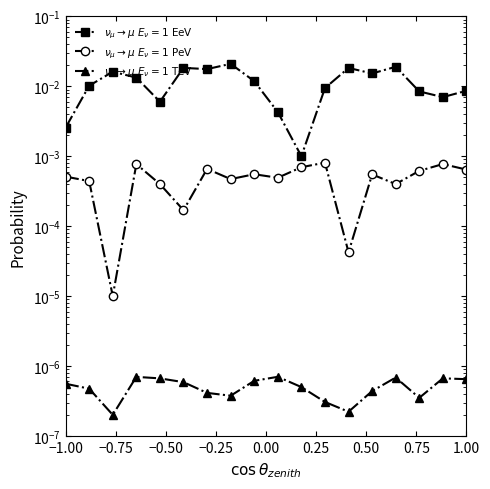

True or false: $\nu_\mu \to \mu\ E_\nu{=}1\ \mathrm{TeV}$ and $\nu_\mu \to \mu\ E_\nu{=}1\ \mathrm{EeV}$ cross at least once.

False